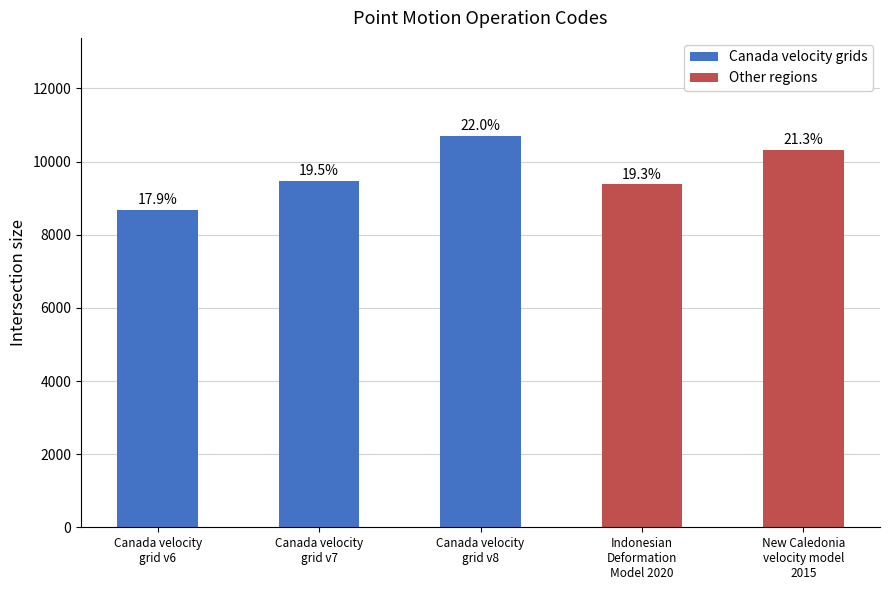

What is the ratio of the value at New Caledonia
velocity model
2015 to the value at Canada velocity
grid v6?

1.2